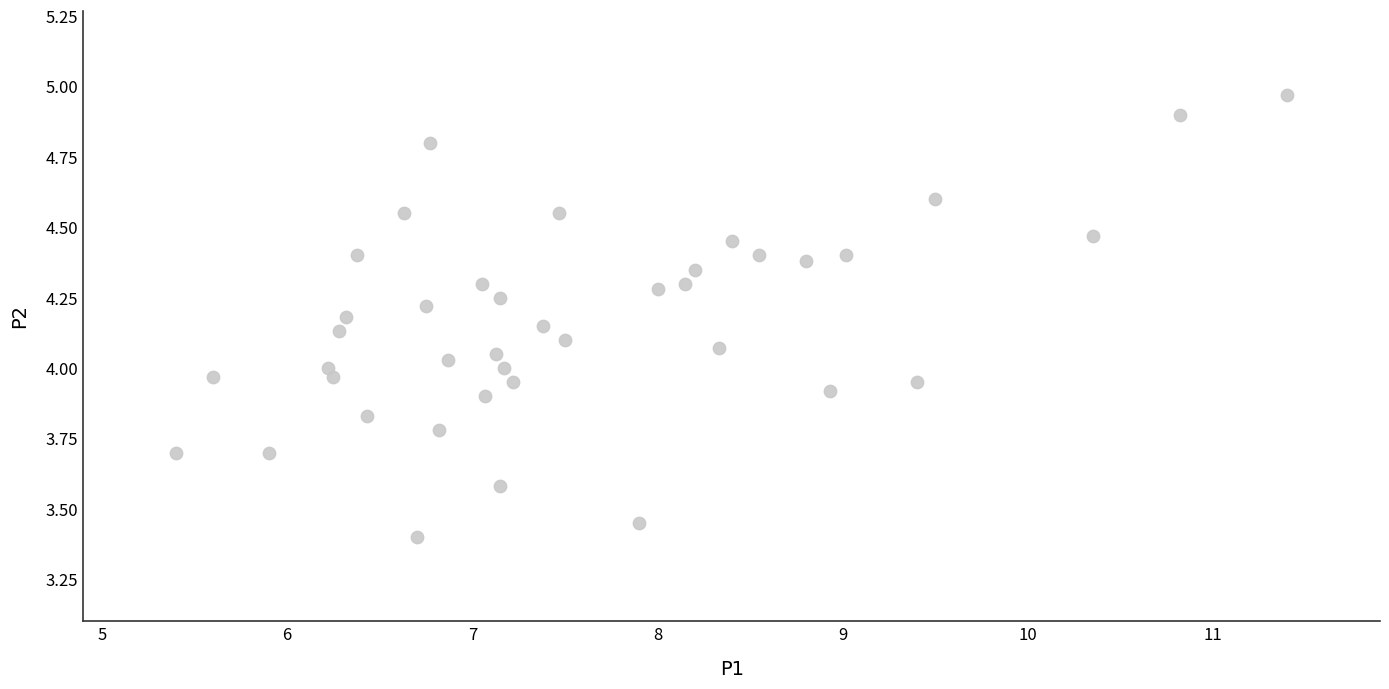

What is the range of Y values (max minus min)?

1.6